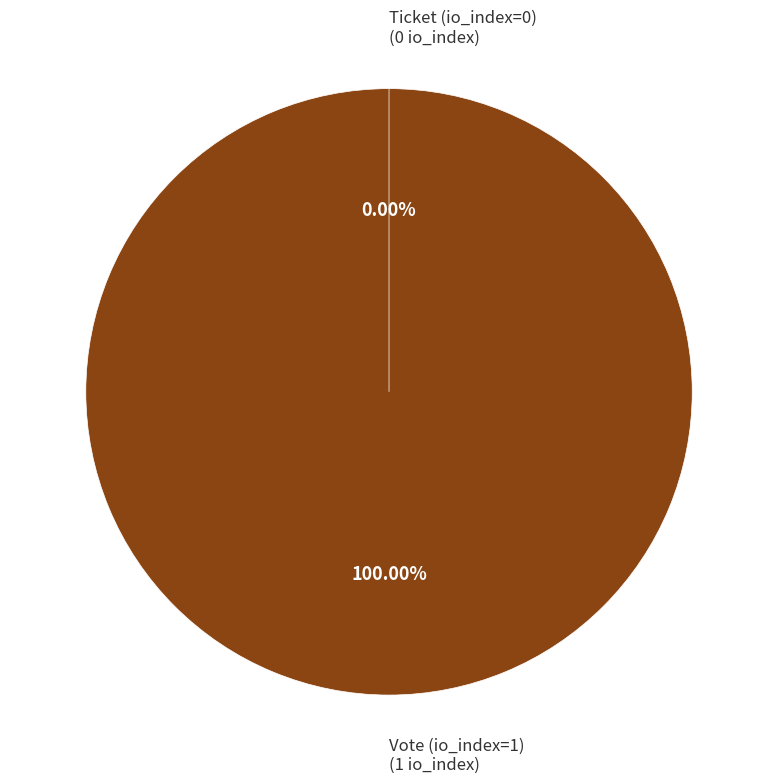

How many slices are in this pie chart?

2